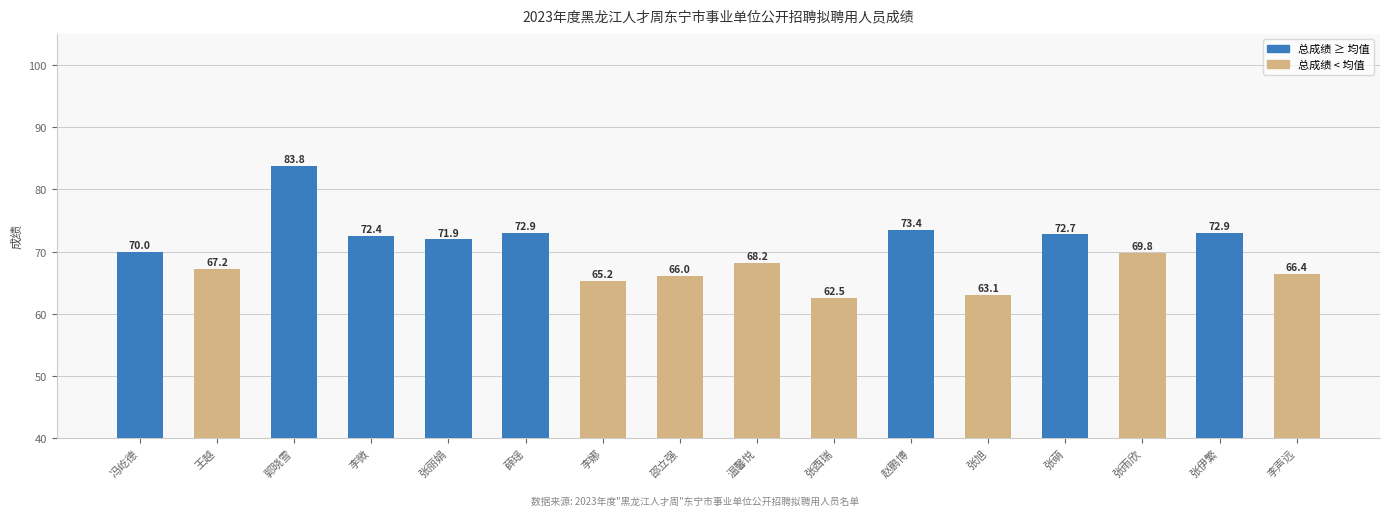

Count the number of data series in this chart.

1